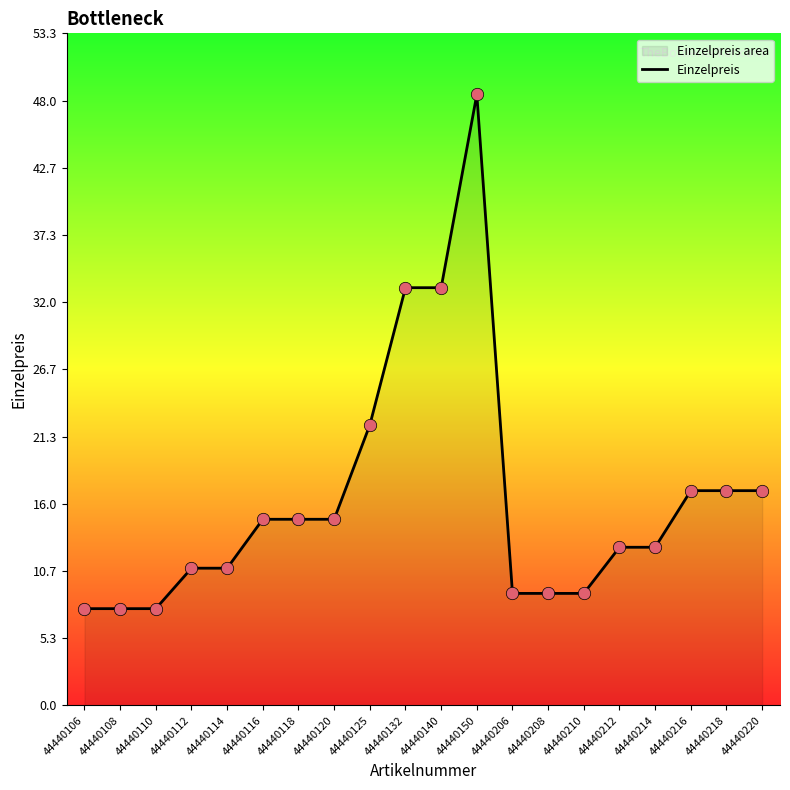

What is the change in value from 44440125 to 44440206?

-13.4